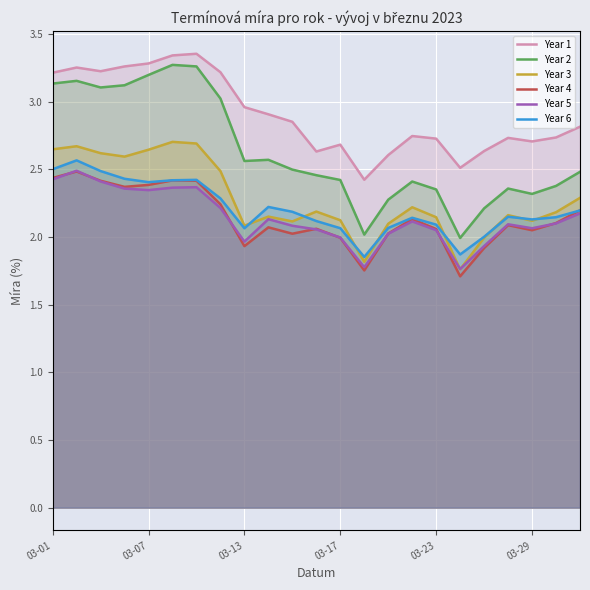

What is the value of the Year 1 point at the 3rd from the left?

3.2